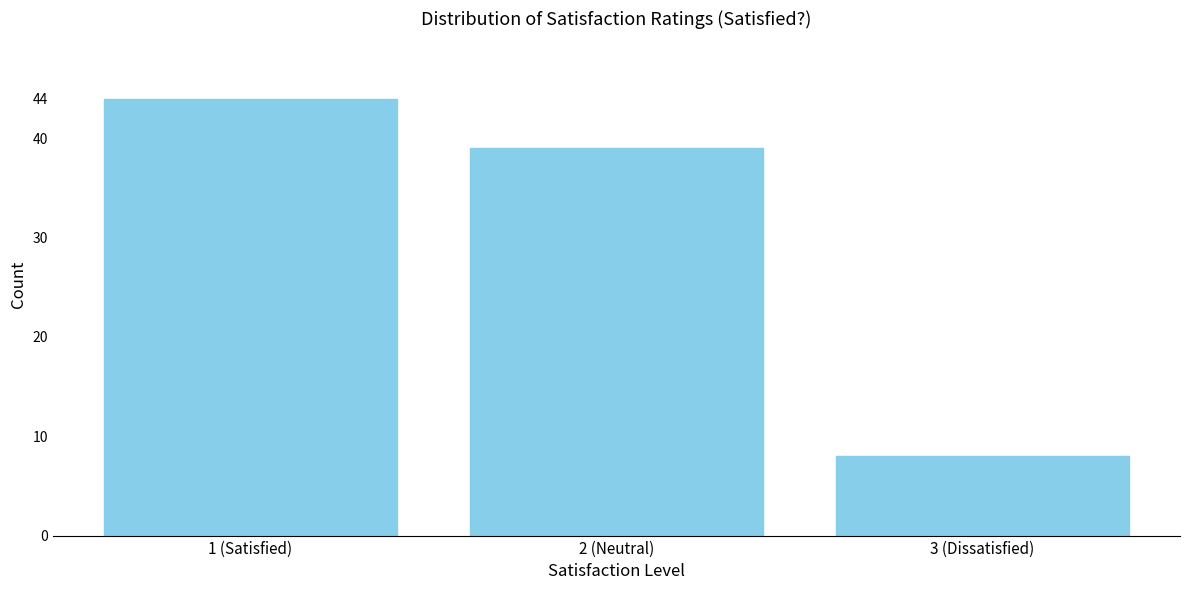

Reading left to right, what are all the values shown in this chart?

44	39	8